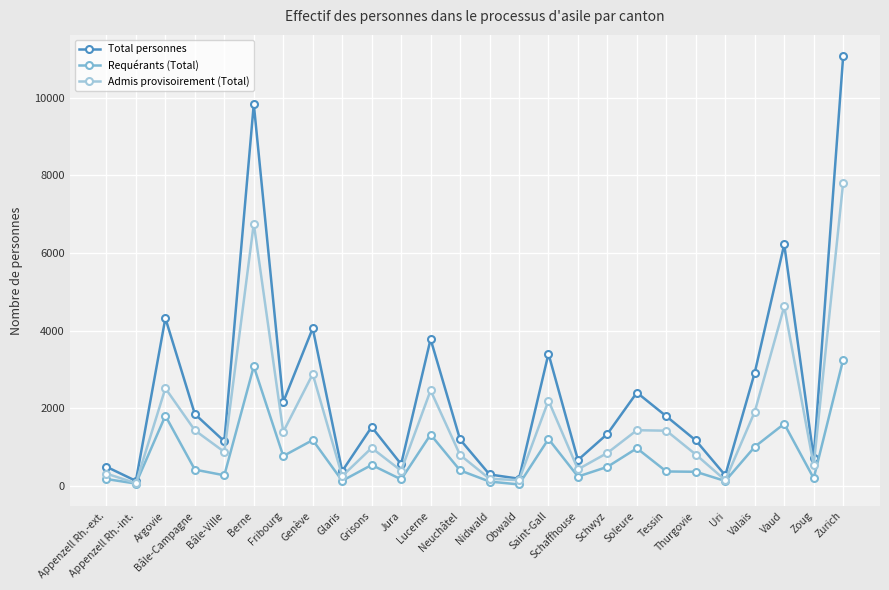

At which label does Total personnes first exceed 1517?

Argovie